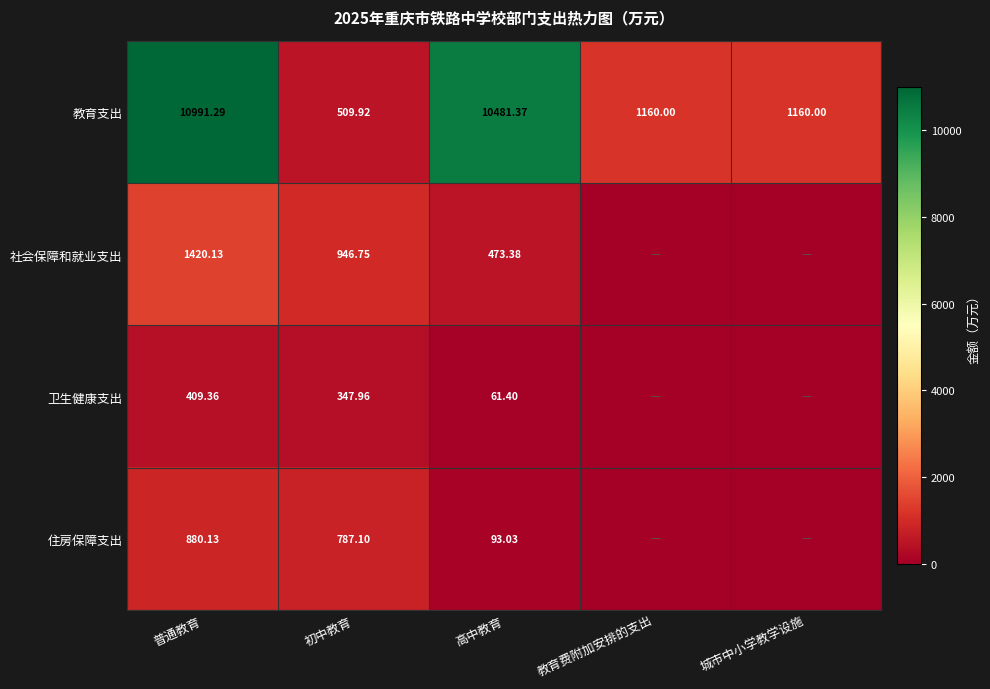

How many distinct data groups are displayed?

4